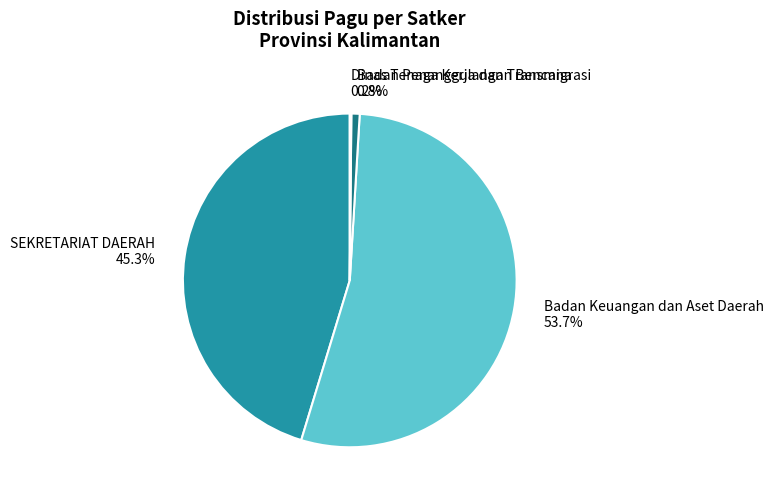

Which category has the biggest portion of the pie?

Badan Keuangan dan Aset Daerah